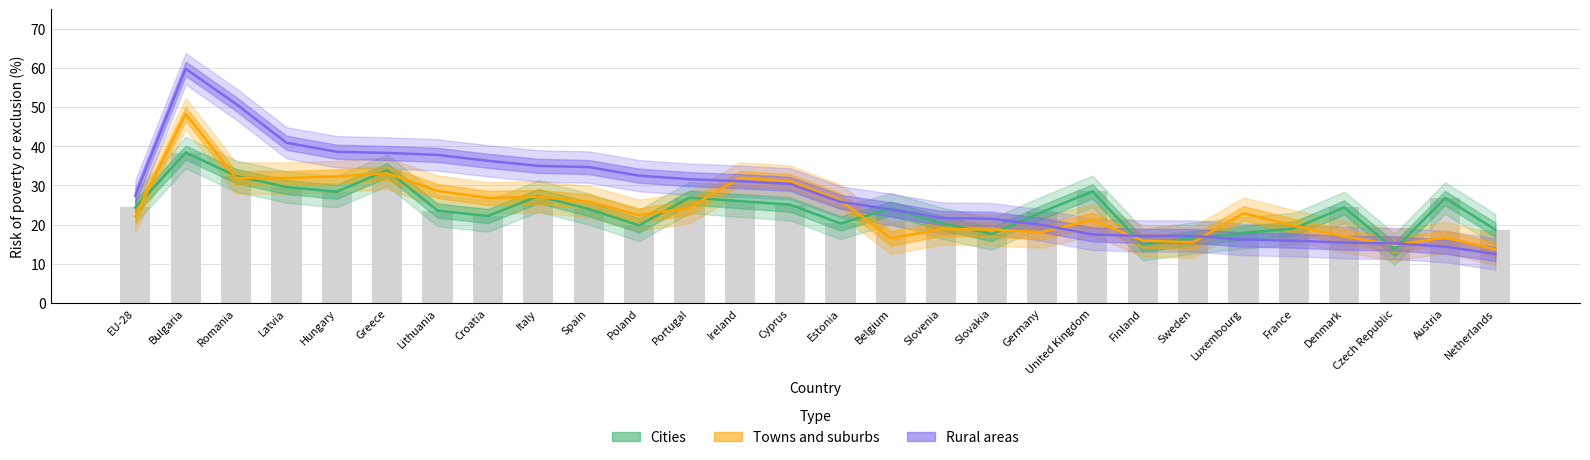

The value of Rural areas at EU-28 is 27.4. True or false?

True